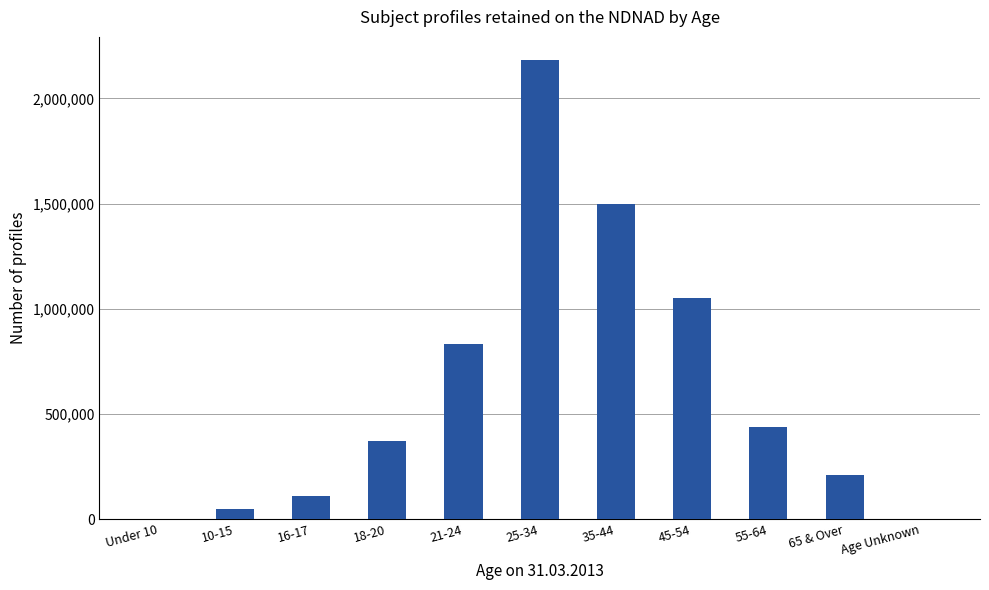

How many categories are shown in the chart?

11